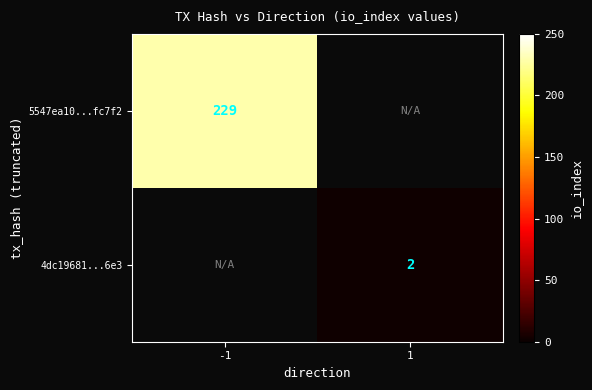

Is it true that 4dc19681...6e3 equals 3.0 at 1?

False